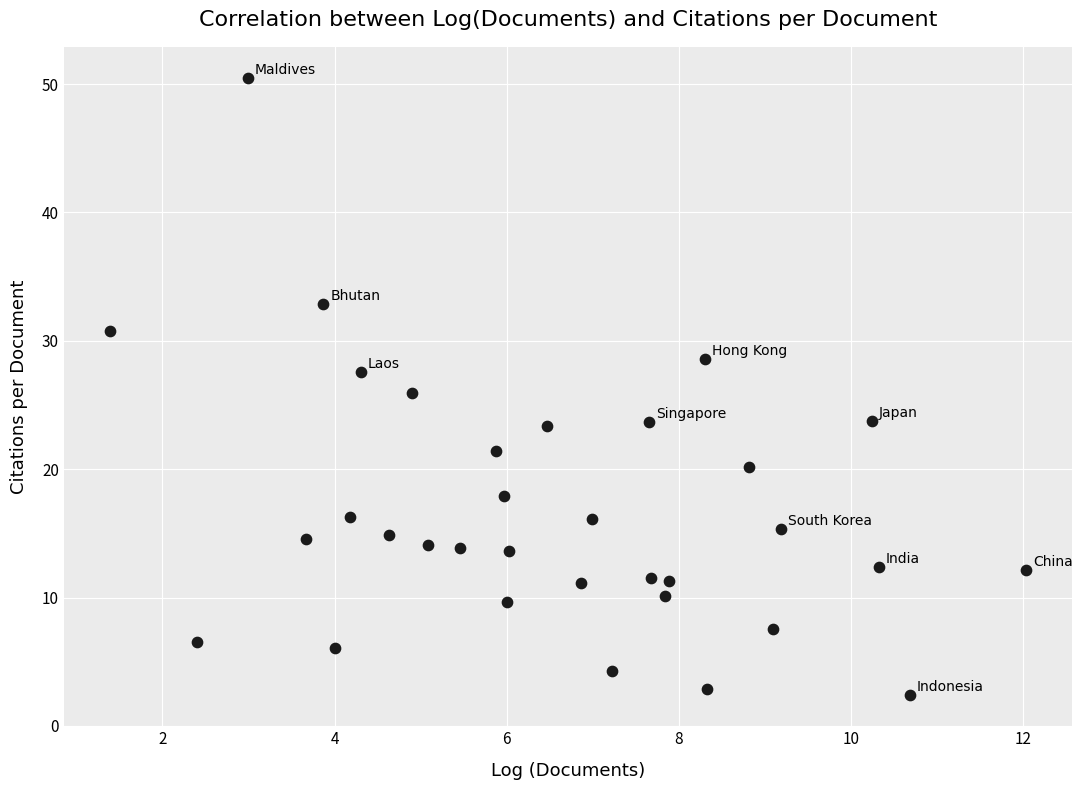

What is the range of Y values (max minus min)?

48.1